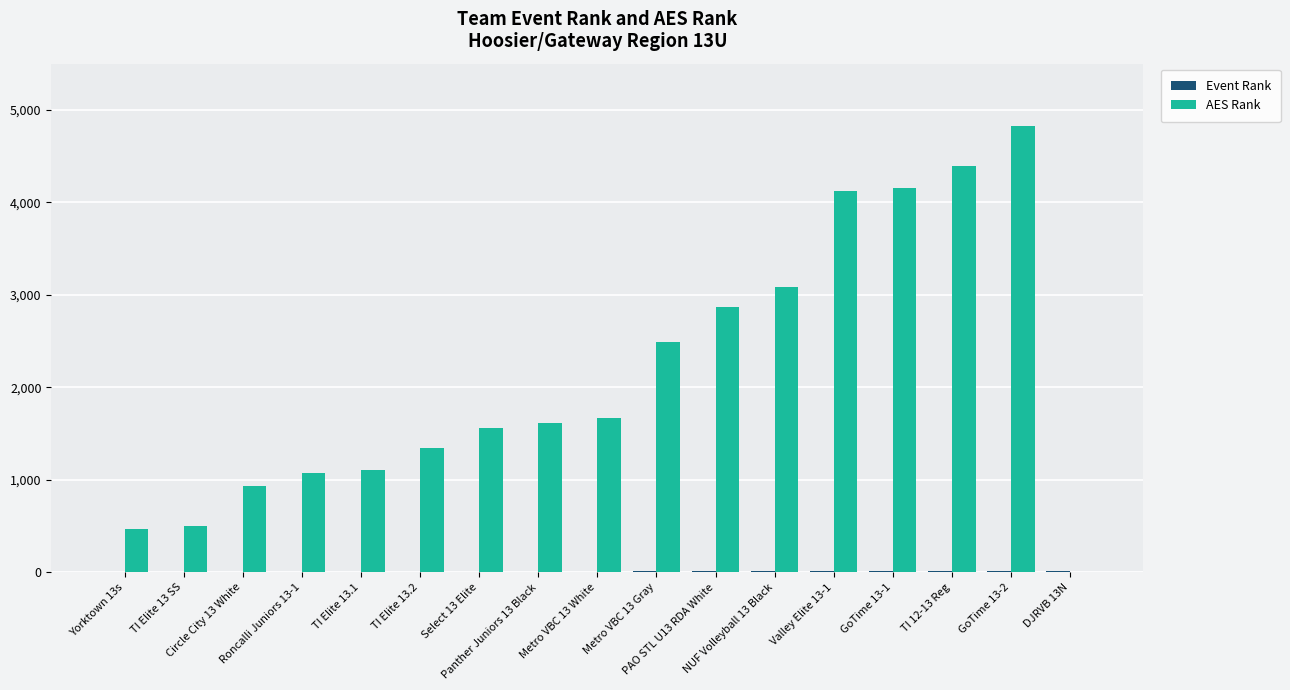

What is the maximum value shown in the chart?

4824